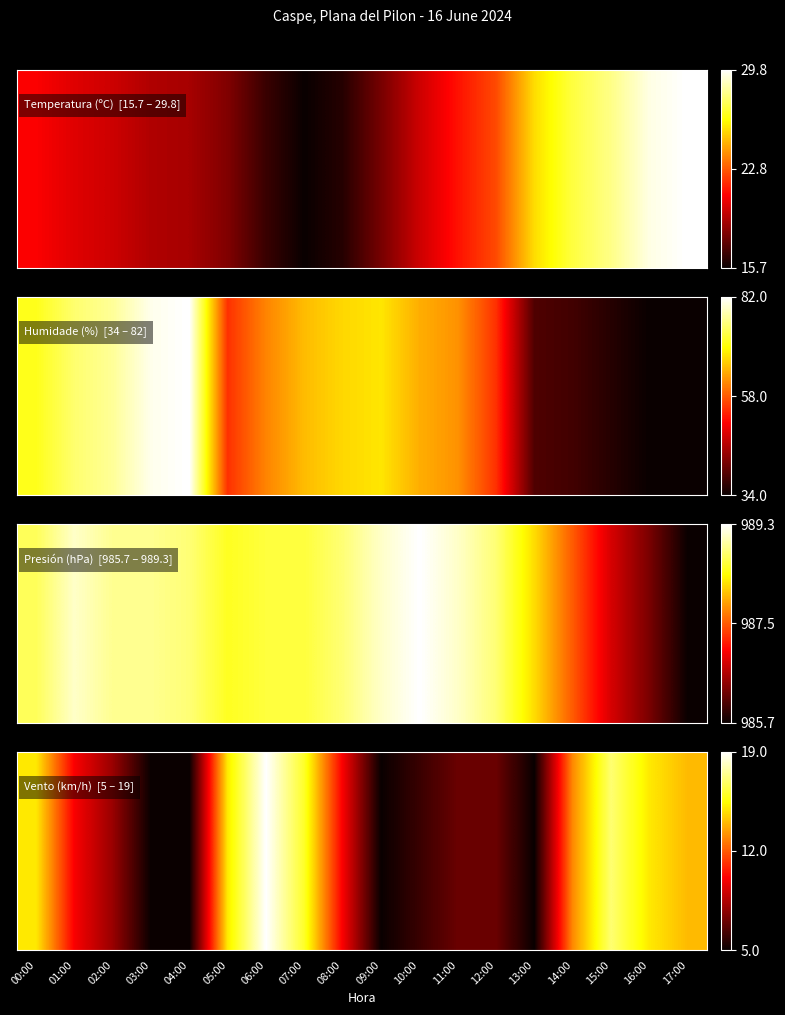

Reading right to left, list all the values displayed in this chart.

14	15	17	13	5	7	7	6	5	10	16	19	15	5	5	8	10	15